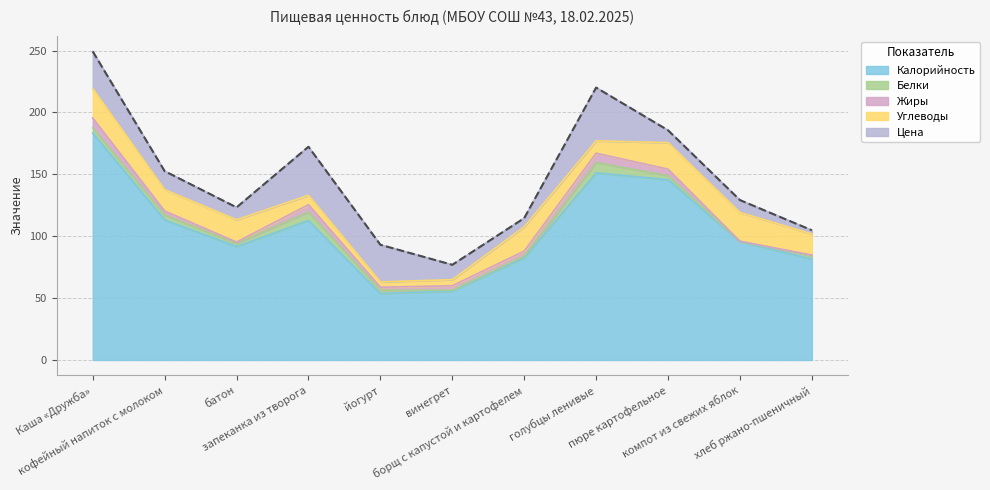

How many values in the Калорийность series exceed 95?

6